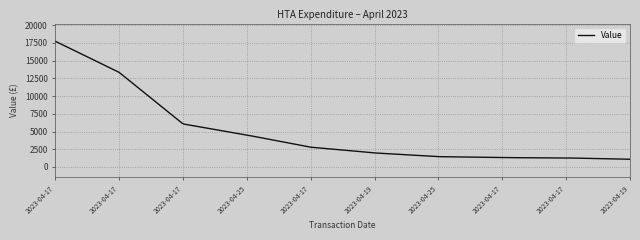

What is the greatest value displayed?

17741.6